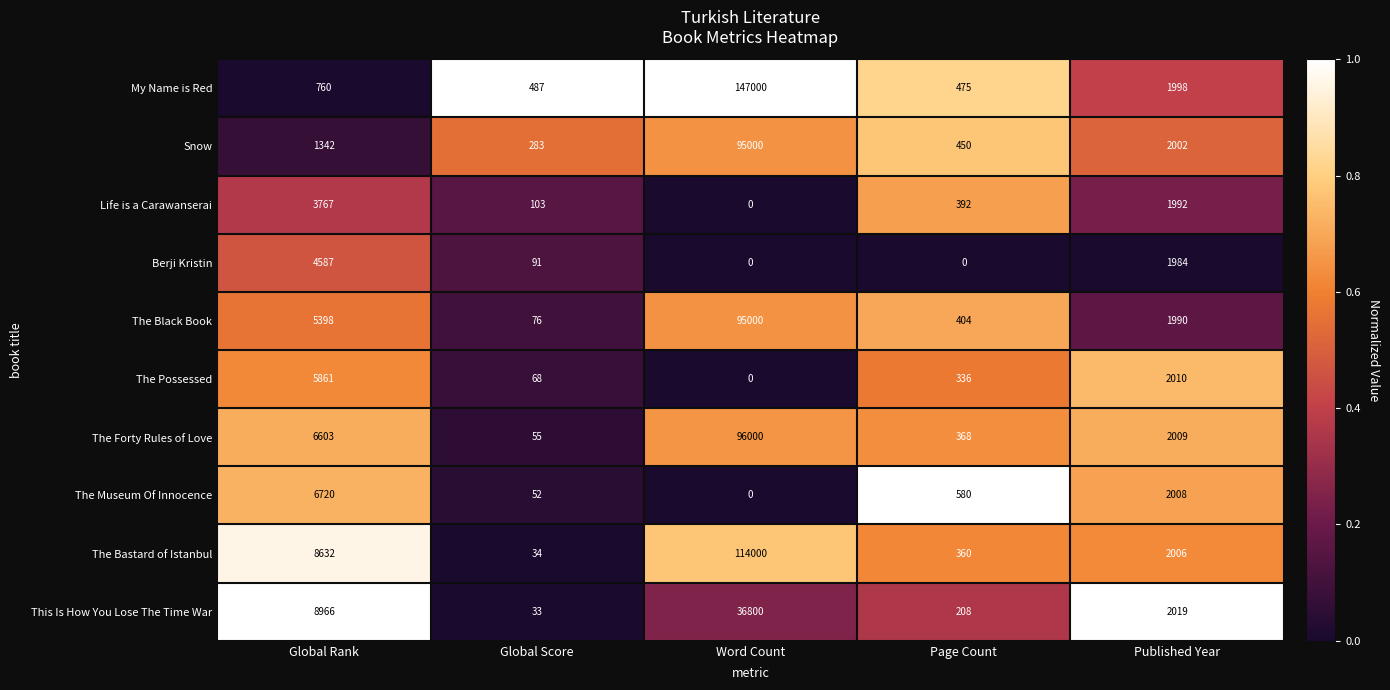

What is the approximate value of Life is a Carawanserai at Published Year?

1992